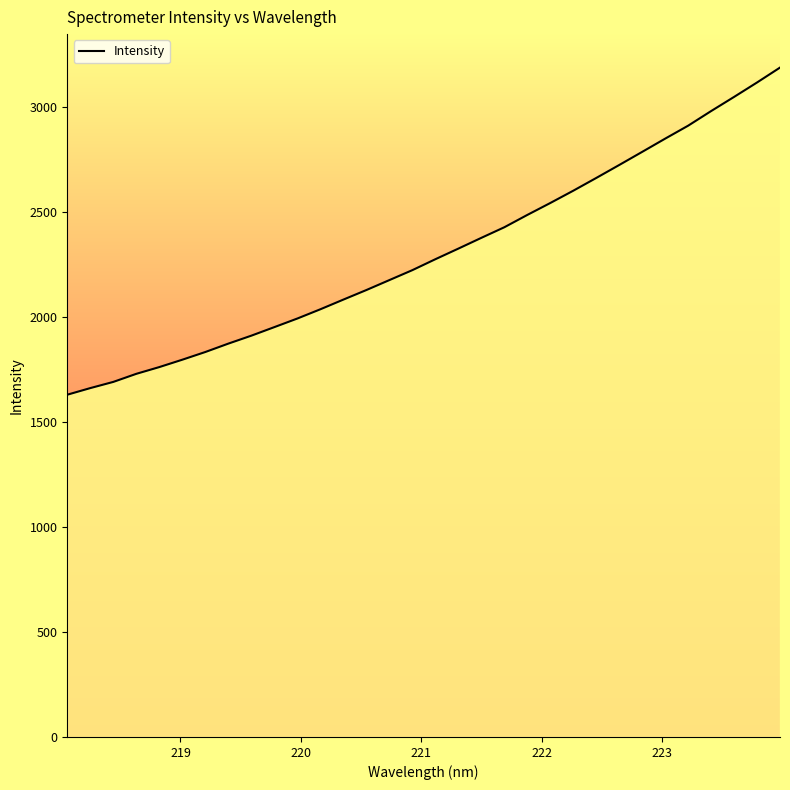

What is the difference between the second highest and second lowest values?

1454.5